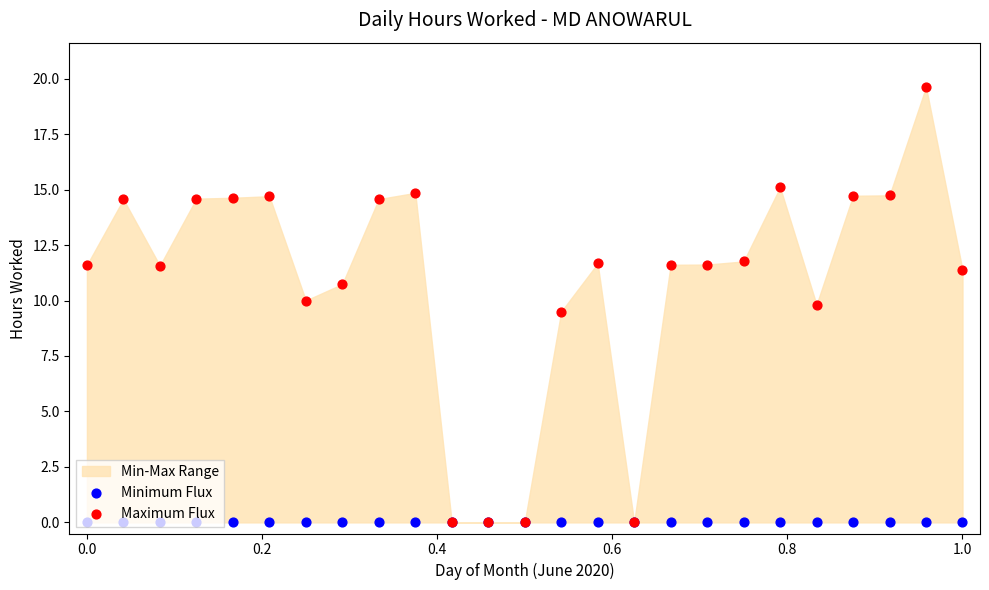

Which series contains the highest Y value?

Maximum Flux